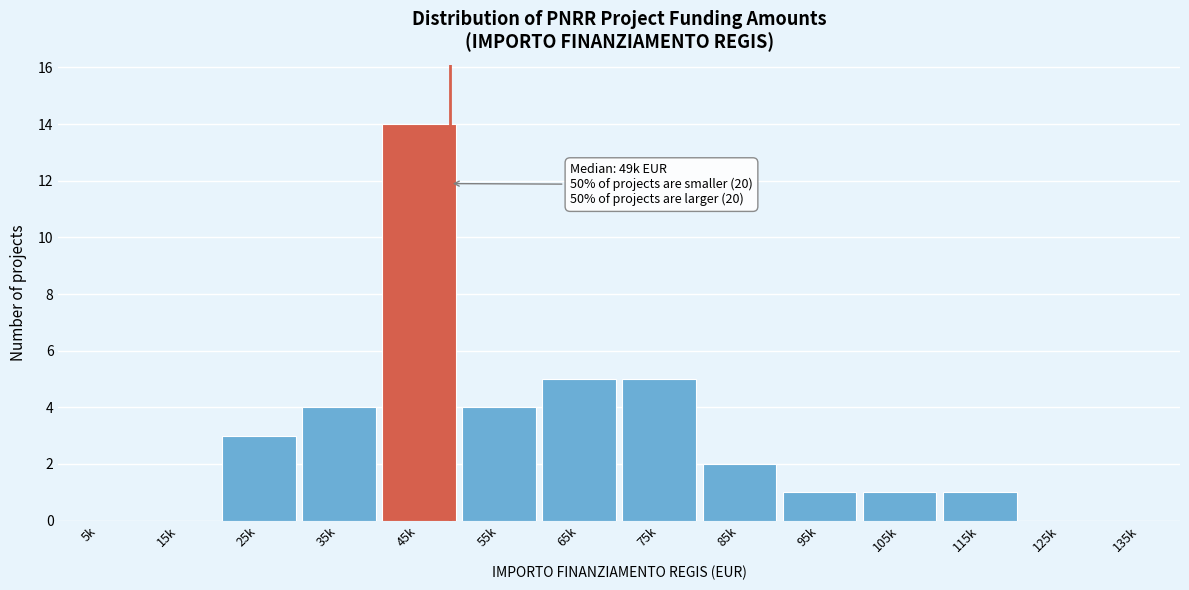

Reading left to right, transcribe all the data shown in this chart.

5k=0	15k=0	25k=3	35k=4	45k=14	55k=4	65k=5	75k=5	85k=2	95k=1	105k=1	115k=1	125k=0	135k=0